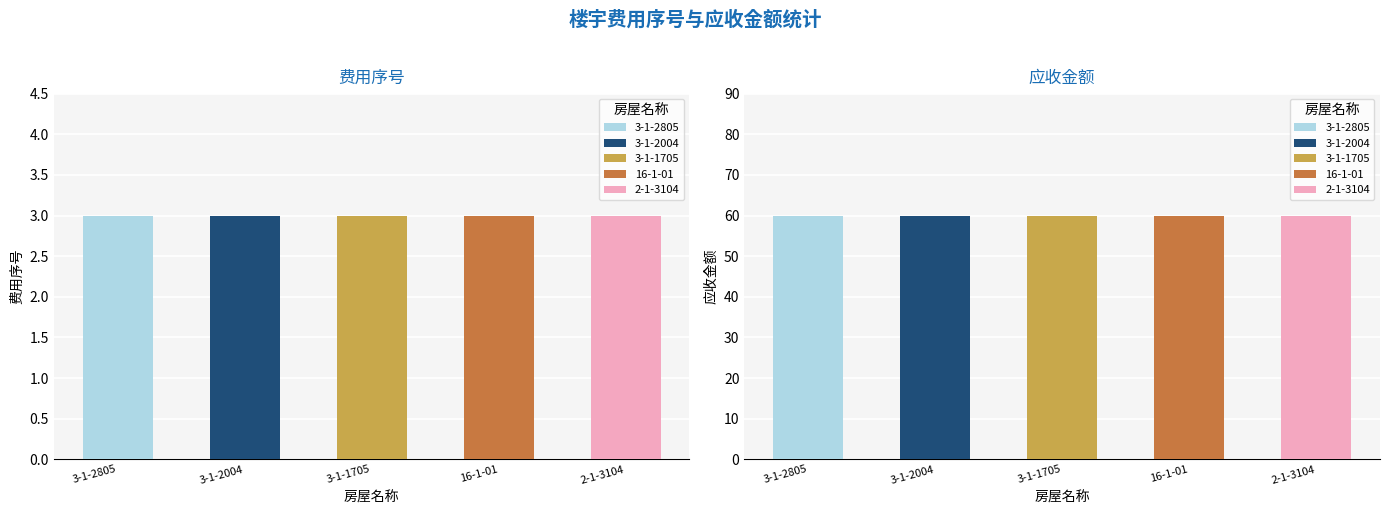

What value does the 应收金额 series have at 16-1-01?

60